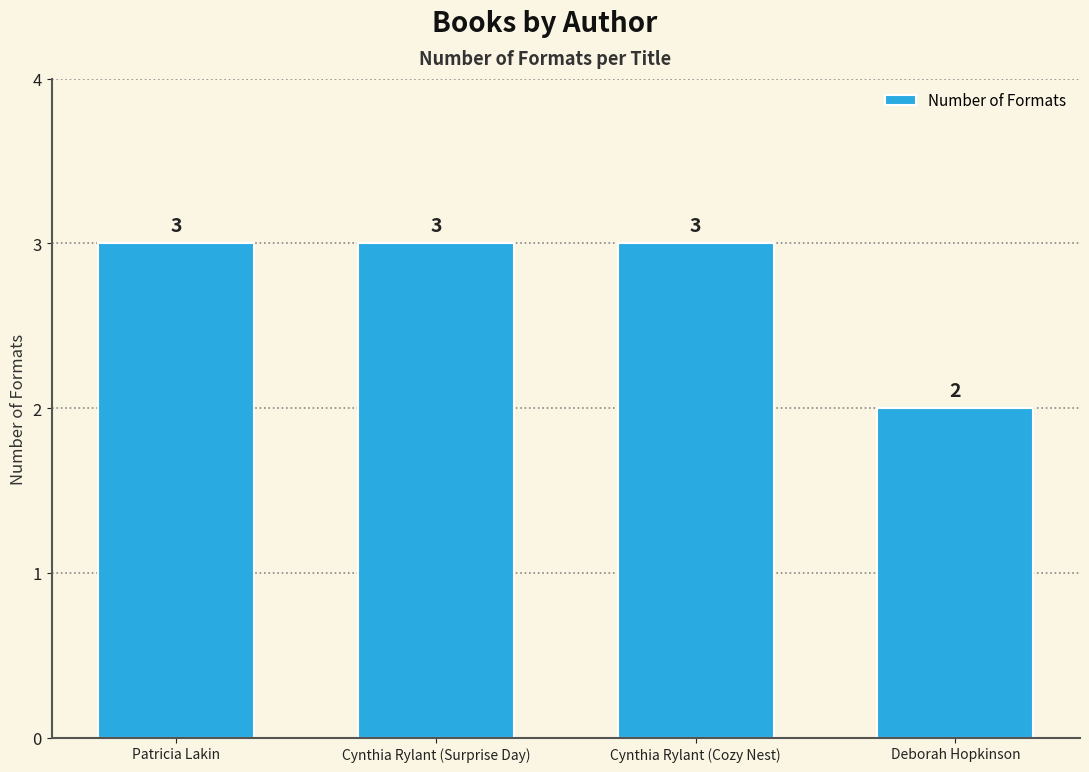

What is the label of the 2nd bar from the left?

Cynthia Rylant (Surprise Day)